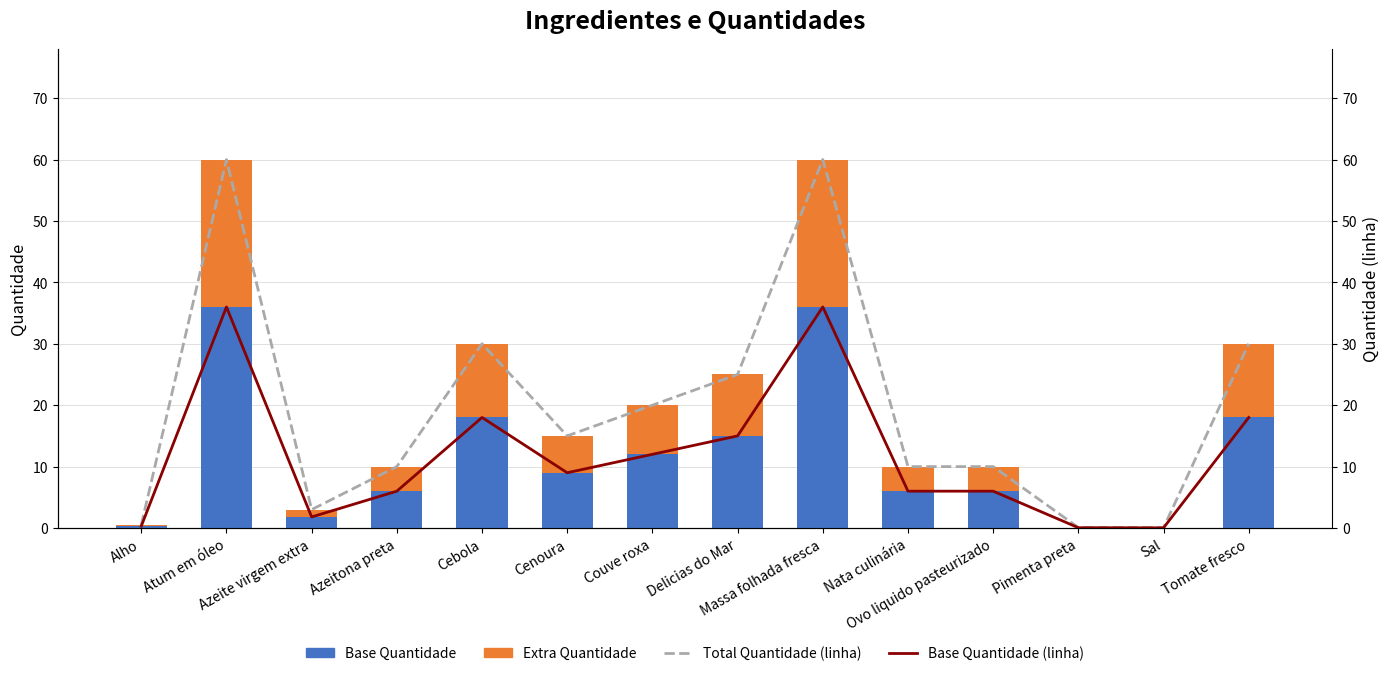

What are all the series names shown in the legend?

Base Quantidade, Extra Quantidade, Total Quantidade (linha), Base Quantidade (linha)